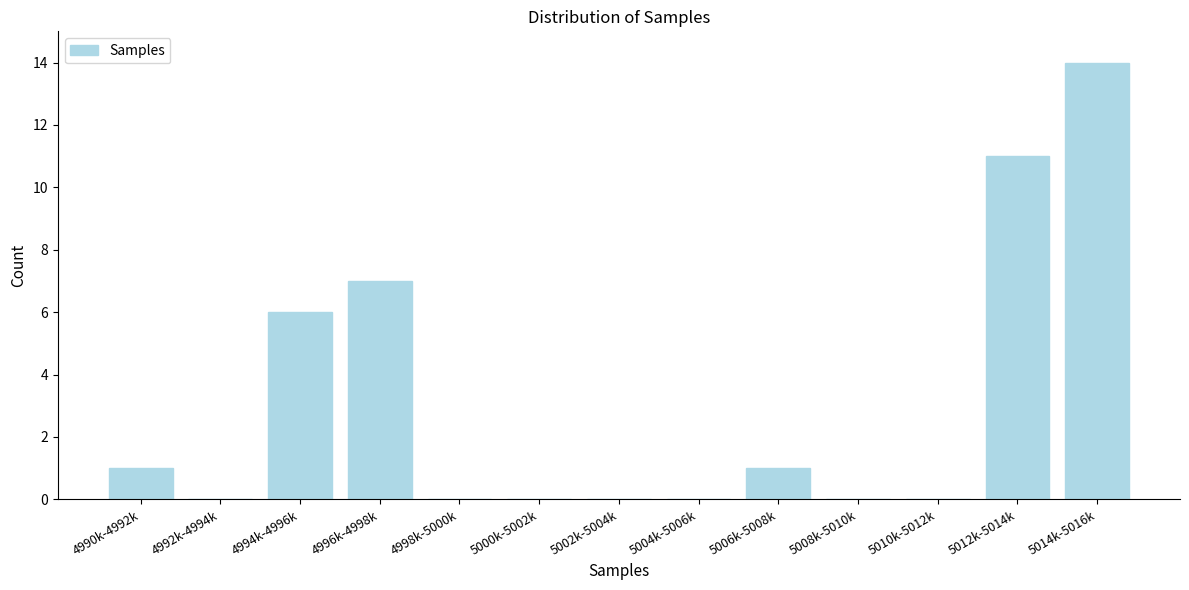

Reading right to left, extract all data points from this chart.

5014k-5016k=14	5012k-5014k=11	5010k-5012k=0	5008k-5010k=0	5006k-5008k=1	5004k-5006k=0	5002k-5004k=0	5000k-5002k=0	4998k-5000k=0	4996k-4998k=7	4994k-4996k=6	4992k-4994k=0	4990k-4992k=1